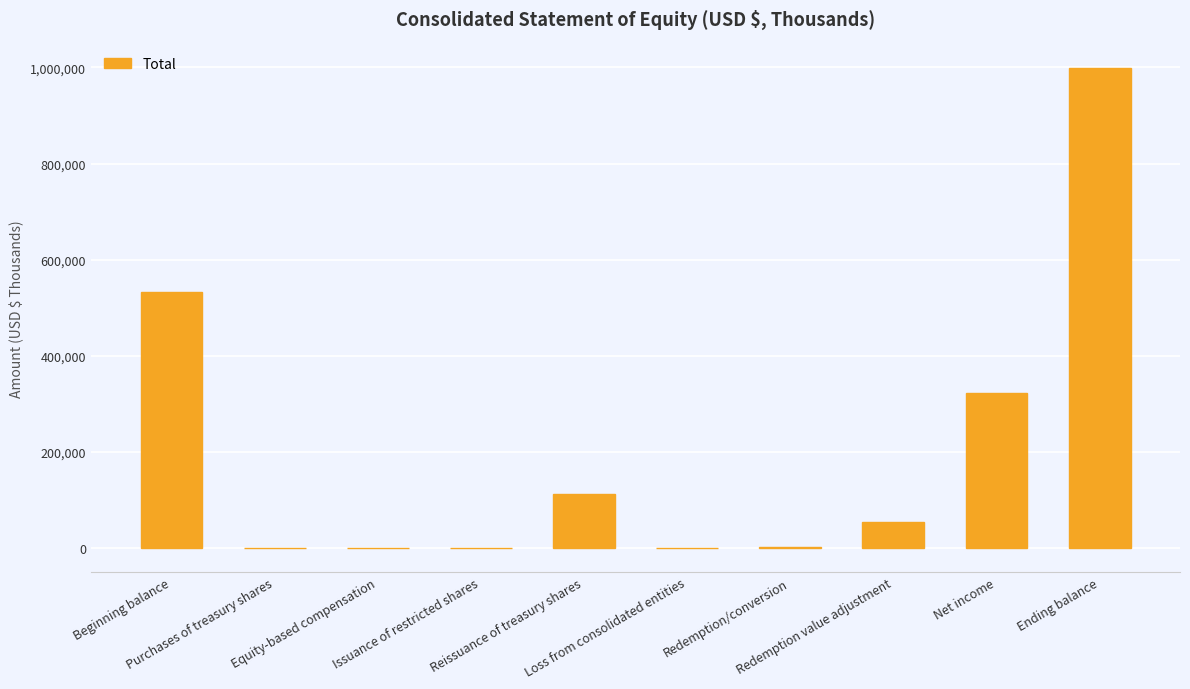

What is the sum of all values?

2016751